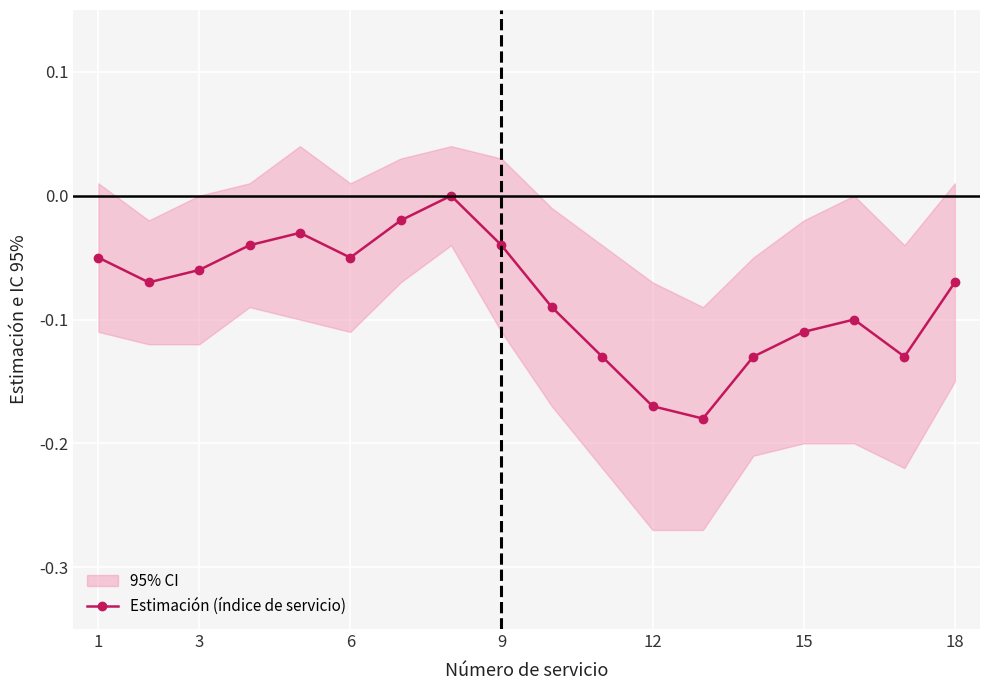

In Estimación (índice de servicio), how many points are higher than both neighbors (excluding endpoints)?

3